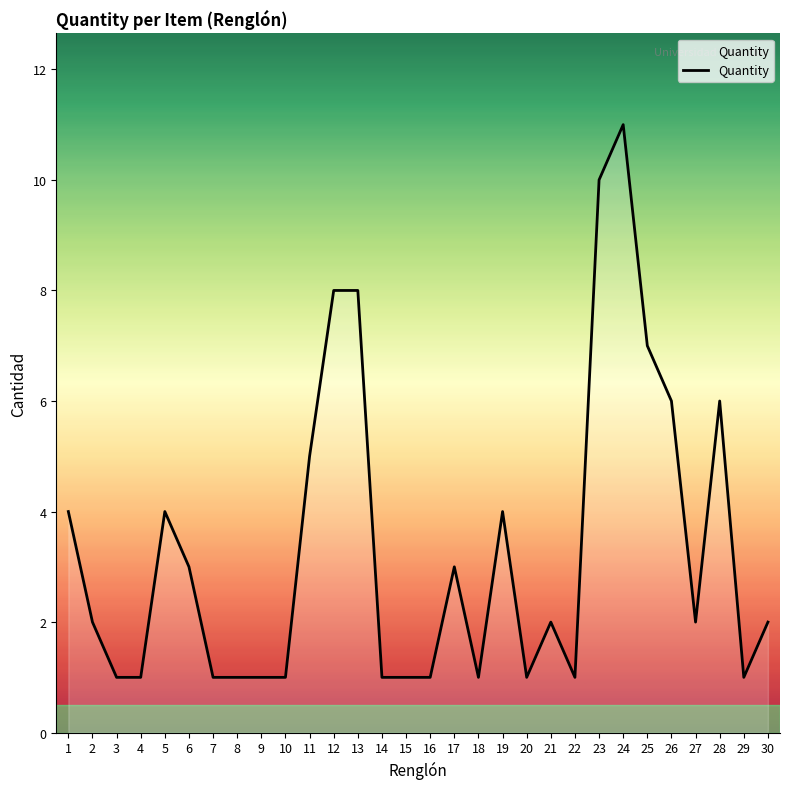

What is the maximum value shown in the chart?

11